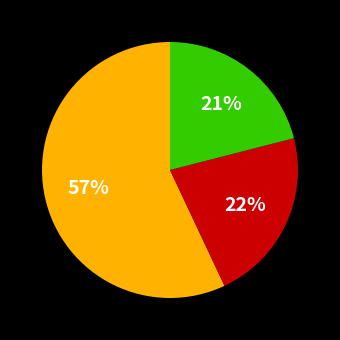

Is there any slice that represents more than half of the pie?

Yes